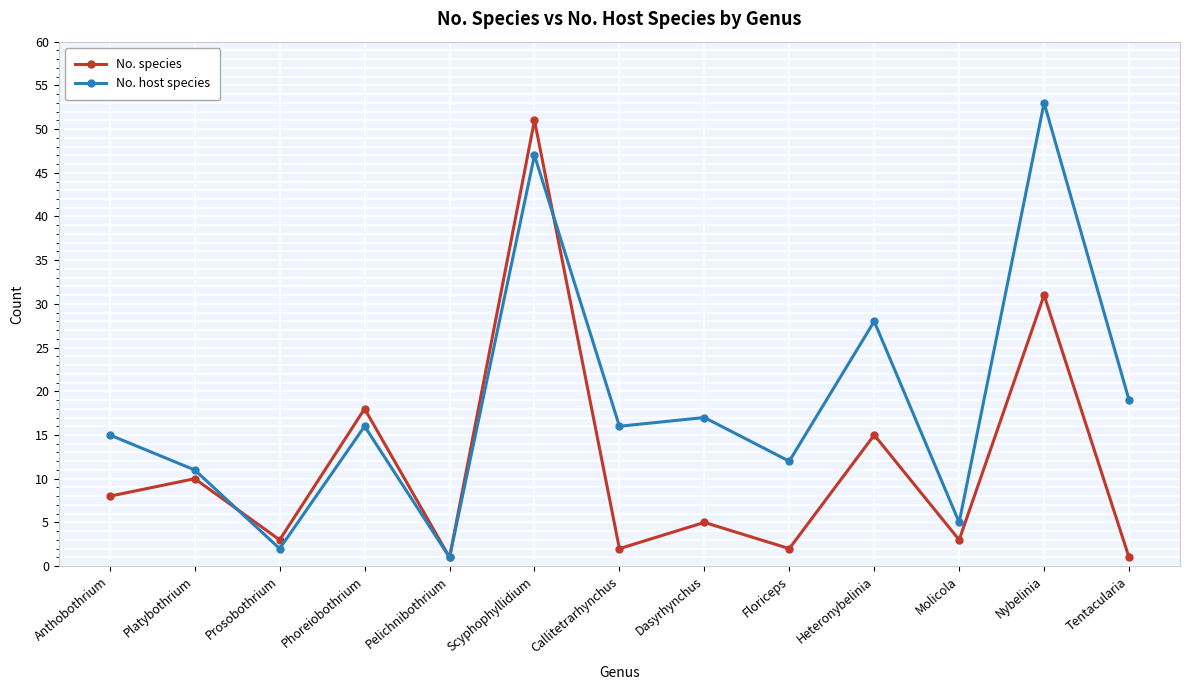

List the series in order of their peak value, highest first.

No. host species, No. species